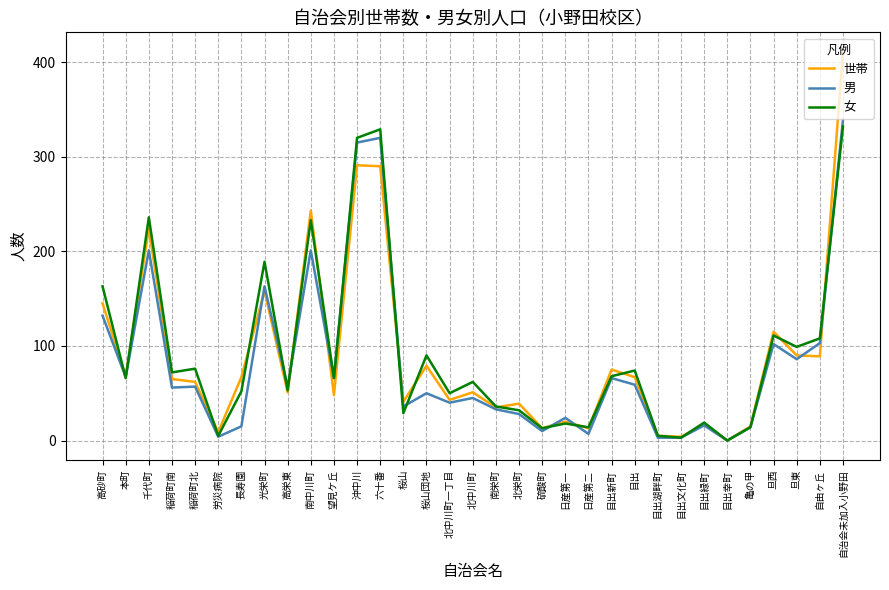

At which category is the sum across all series the highest?

自治会未加入小野田